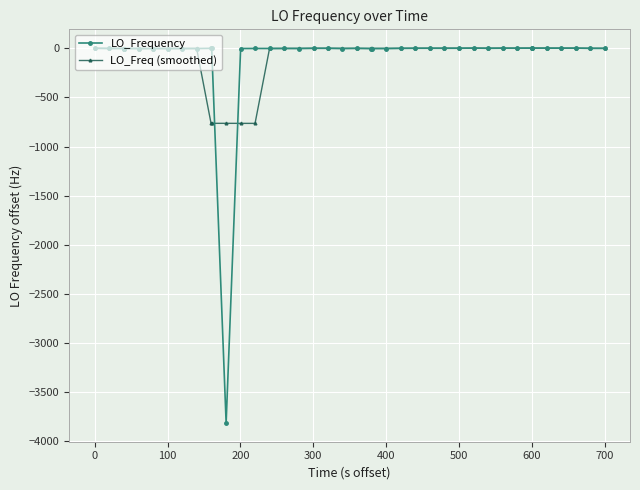

True or false: LO_Frequency has more than 2 points higher than both neighbors.

True